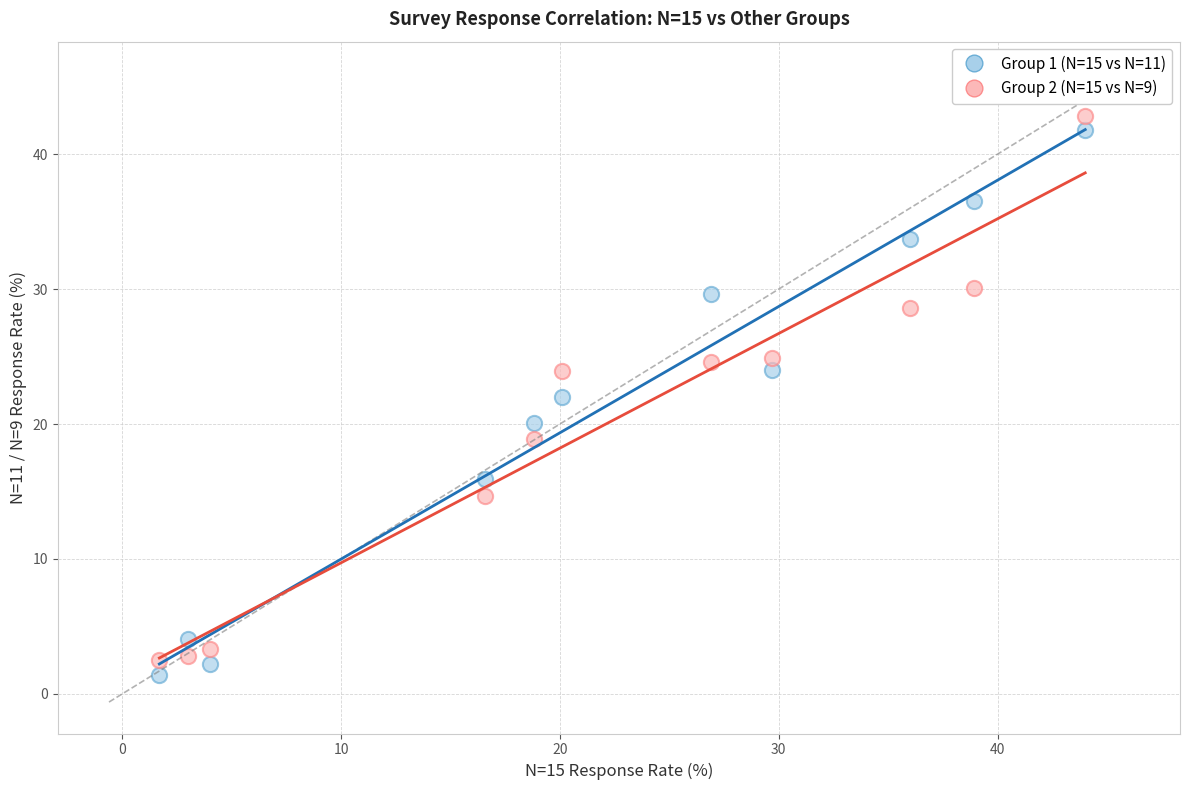

Across all data points, what is the range of X values (max minus min)?

42.3